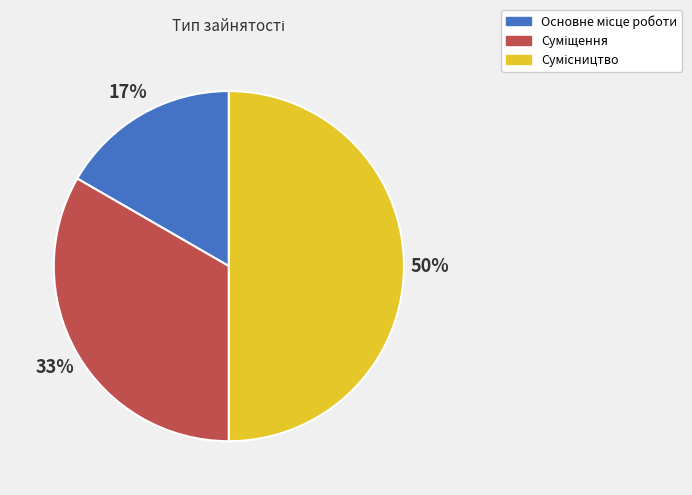

To the nearest percent, what is the difference between the largest and smallest slice percentages?

33%